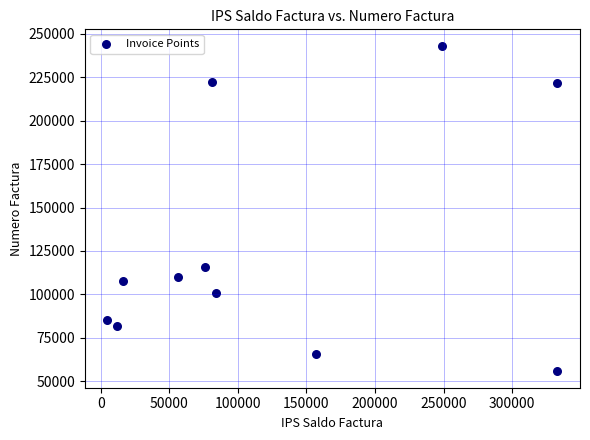

What is the average Y value?

128159